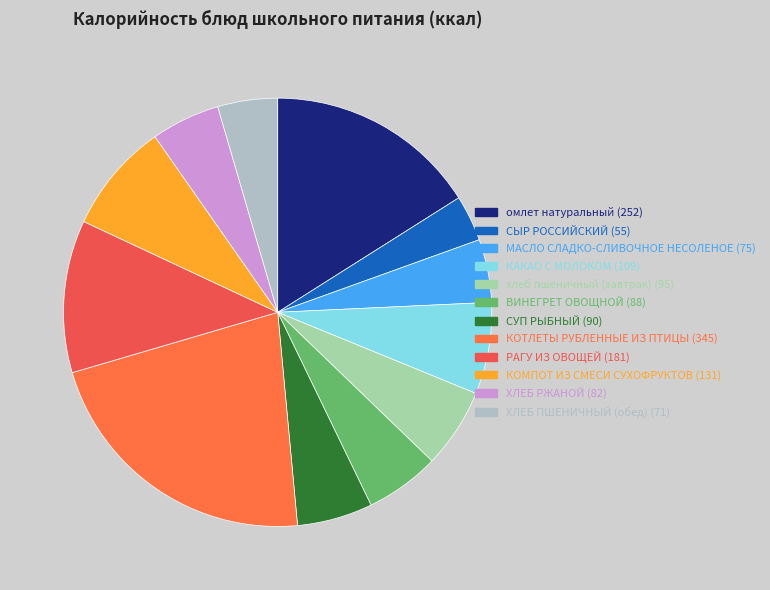

True or false: омлет натуральный accounts for 23% of the total.

False